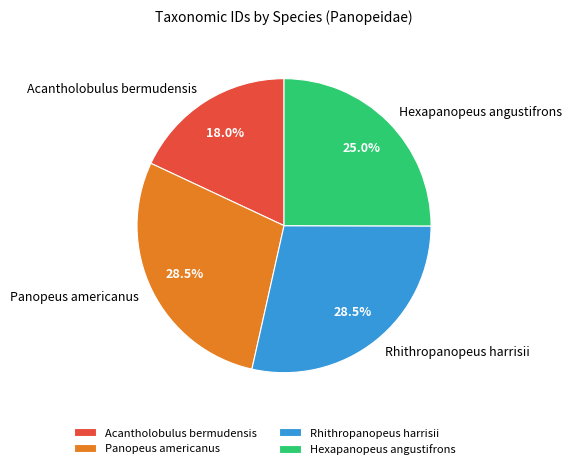

Is it true that Acantholobulus bermudensis is 29% of the pie?

False